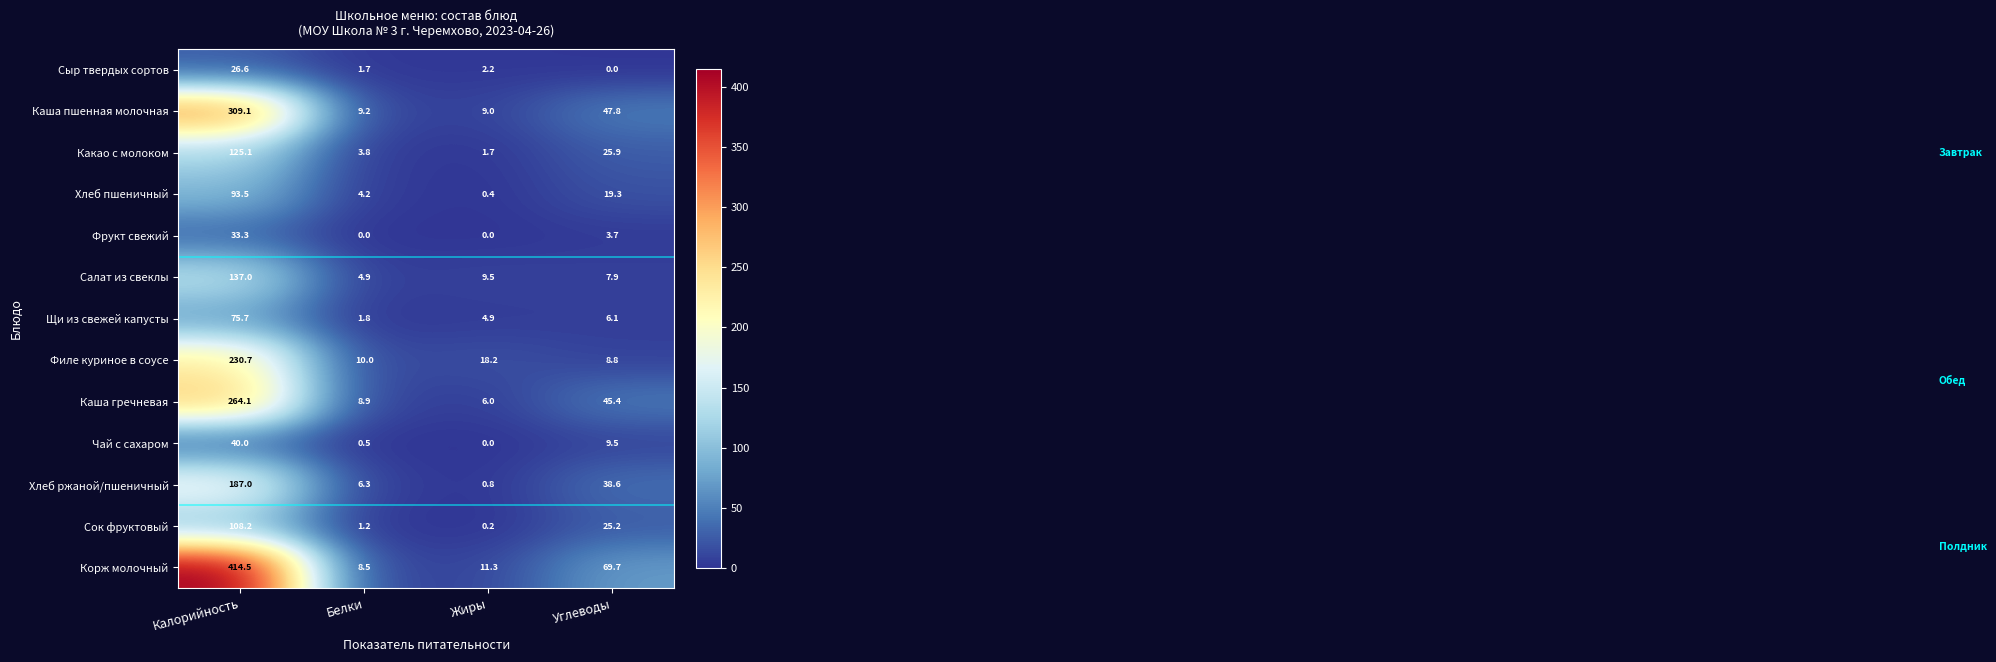

At which label is Хлеб ржаной/пшеничный closest to 93?

Углеводы